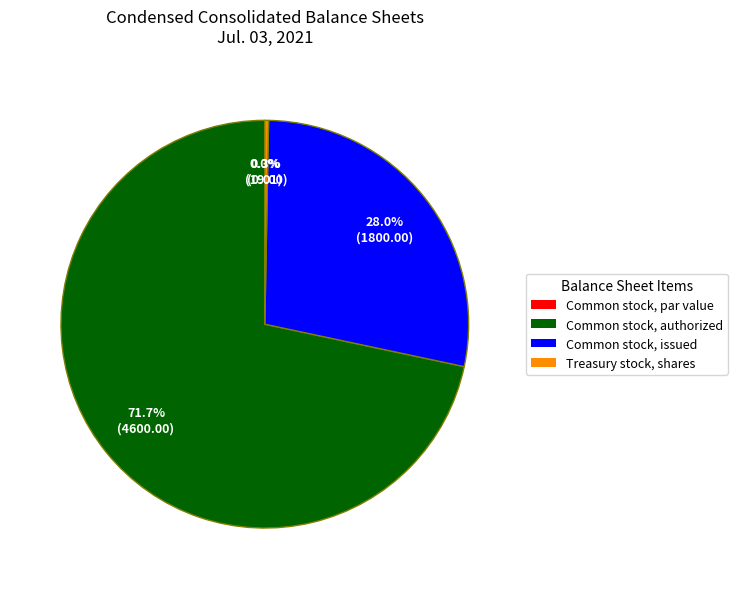

Does Treasury stock, shares account for over 50% of the chart?

No